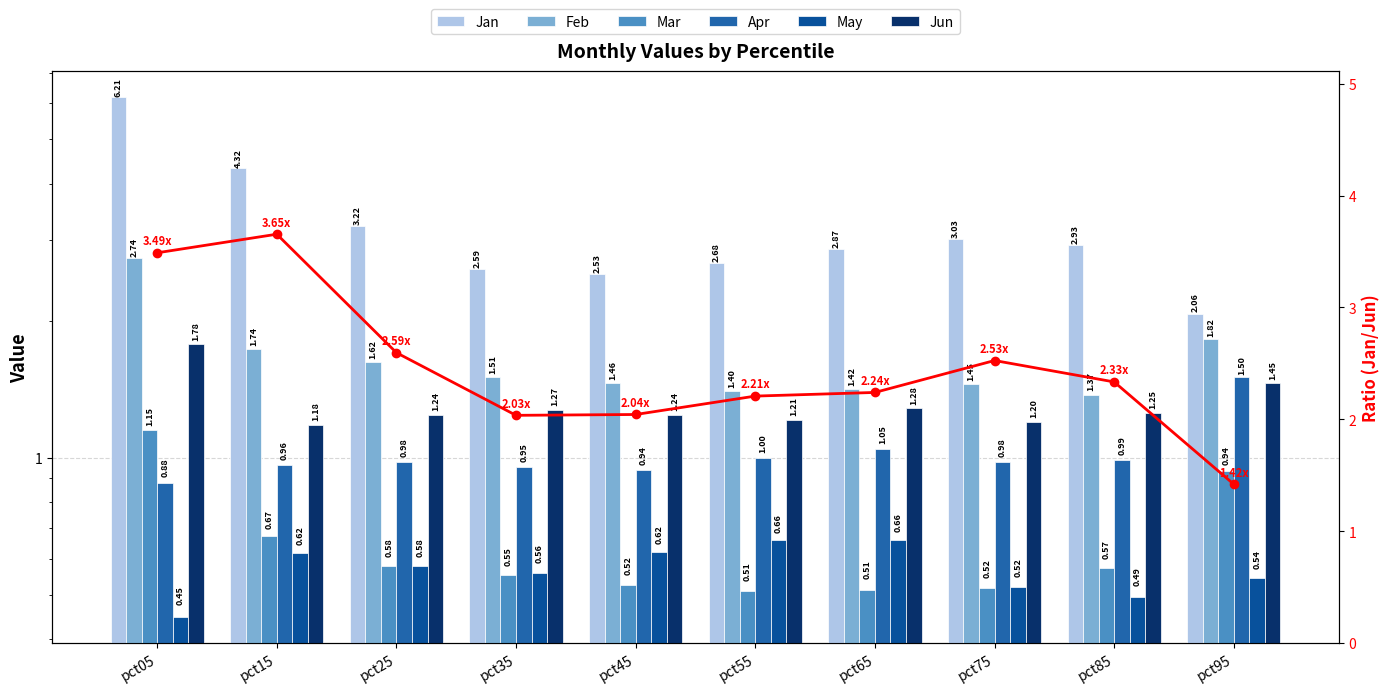

Reading left to right, list all the values displayed in this chart.

Jan: pct05=6.2	pct15=4.3	pct25=3.2	pct35=2.6	pct45=2.5	pct55=2.7	pct65=2.9	pct75=3.0	pct85=2.9	pct95=2.1
Feb: pct05=2.7	pct15=1.7	pct25=1.6	pct35=1.5	pct45=1.5	pct55=1.4	pct65=1.4	pct75=1.5	pct85=1.4	pct95=1.8
Mar: pct05=1.2	pct15=0.7	pct25=0.6	pct35=0.6	pct45=0.5	pct55=0.5	pct65=0.5	pct75=0.5	pct85=0.6	pct95=0.9
Apr: pct05=0.9	pct15=1.0	pct25=1.0	pct35=1.0	pct45=0.9	pct55=1.0	pct65=1.0	pct75=1.0	pct85=1.0	pct95=1.5
May: pct05=0.4	pct15=0.6	pct25=0.6	pct35=0.6	pct45=0.6	pct55=0.7	pct65=0.7	pct75=0.5	pct85=0.5	pct95=0.5
Jun: pct05=1.8	pct15=1.2	pct25=1.2	pct35=1.3	pct45=1.2	pct55=1.2	pct65=1.3	pct75=1.2	pct85=1.3	pct95=1.5